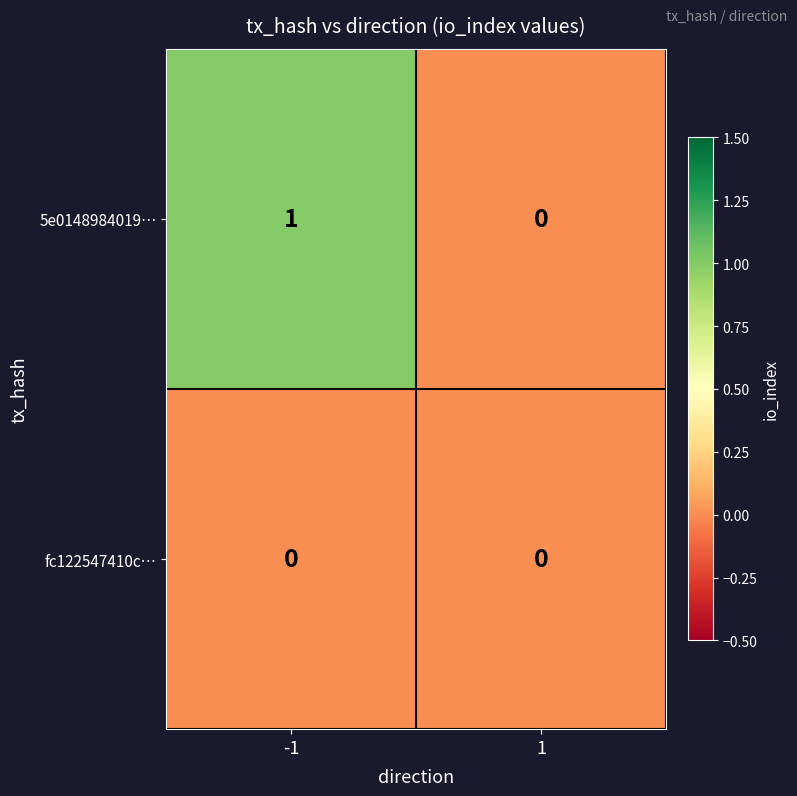

Reading left to right, what are all the values shown in this chart?

5e0148984019…: 1	0
fc122547410c…: 0	0